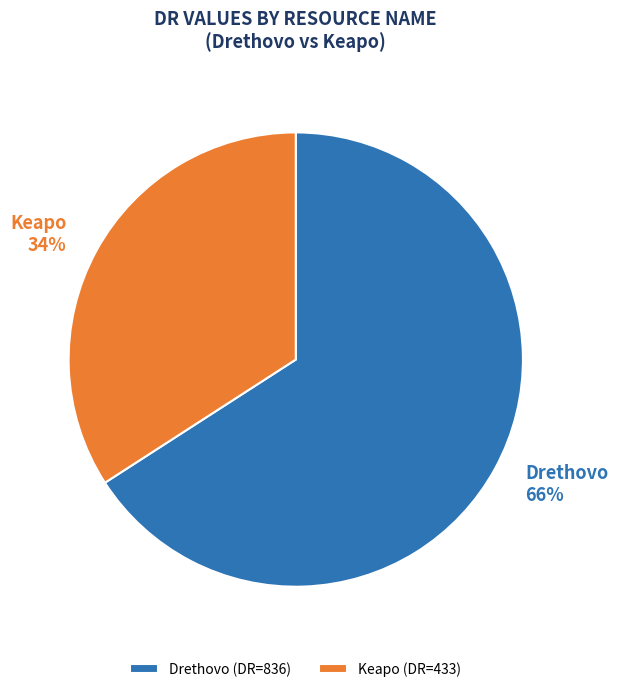

True or false: Drethovo accounts for 66% of the total.

True